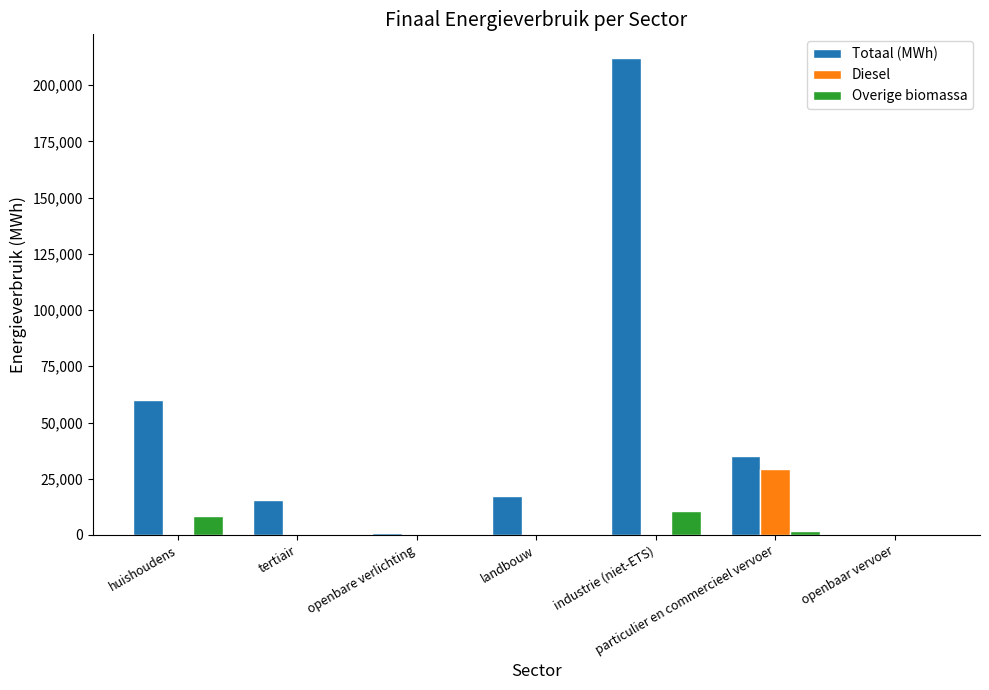

What is the average value of the Diesel series?

4243.3